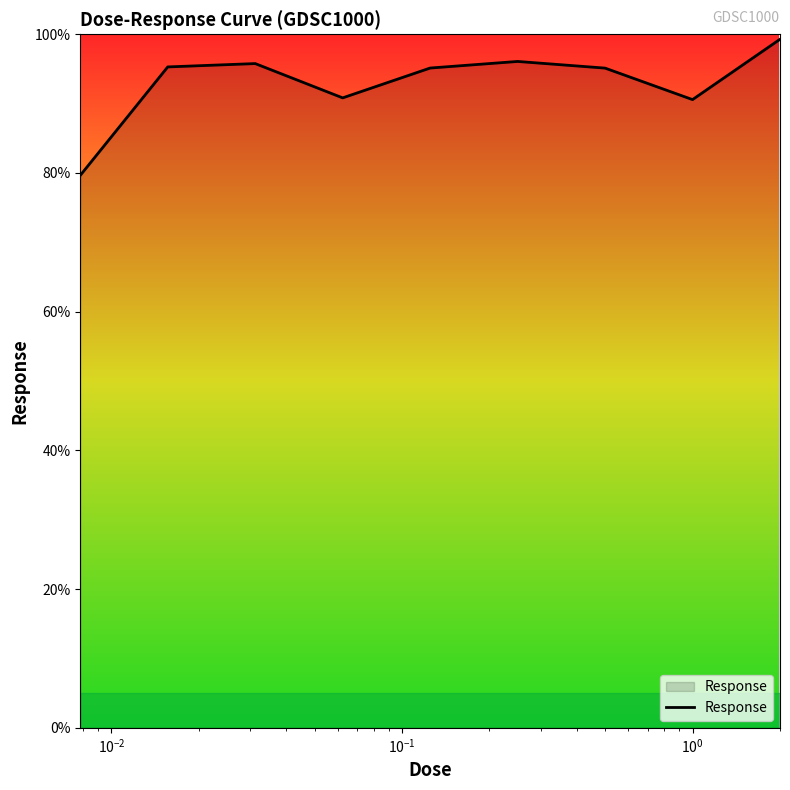

What is the difference between the maximum and minimum values?

19.6